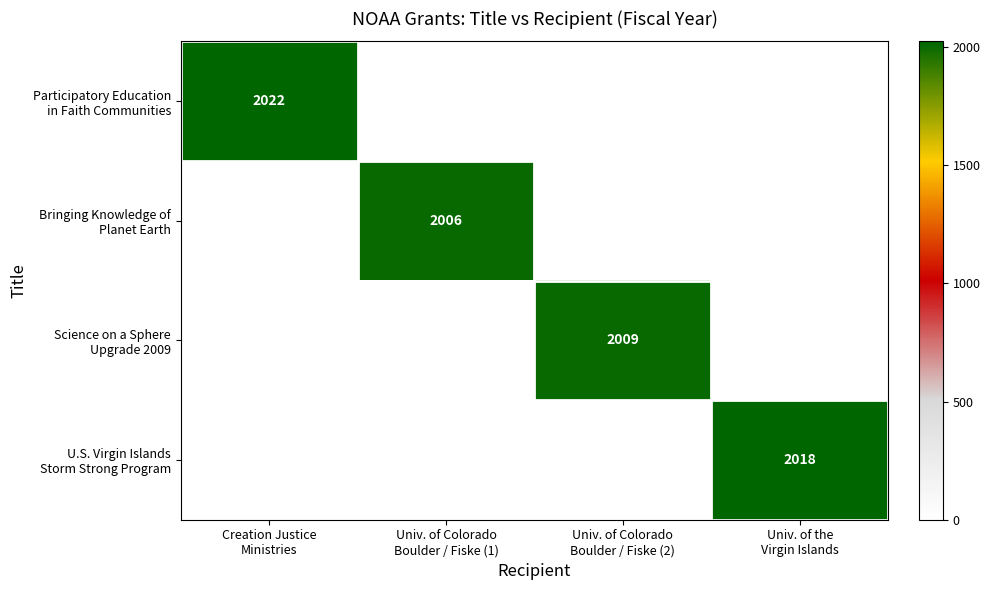

Which series has the largest total across all categories?

Participatory Education in Faith Communities